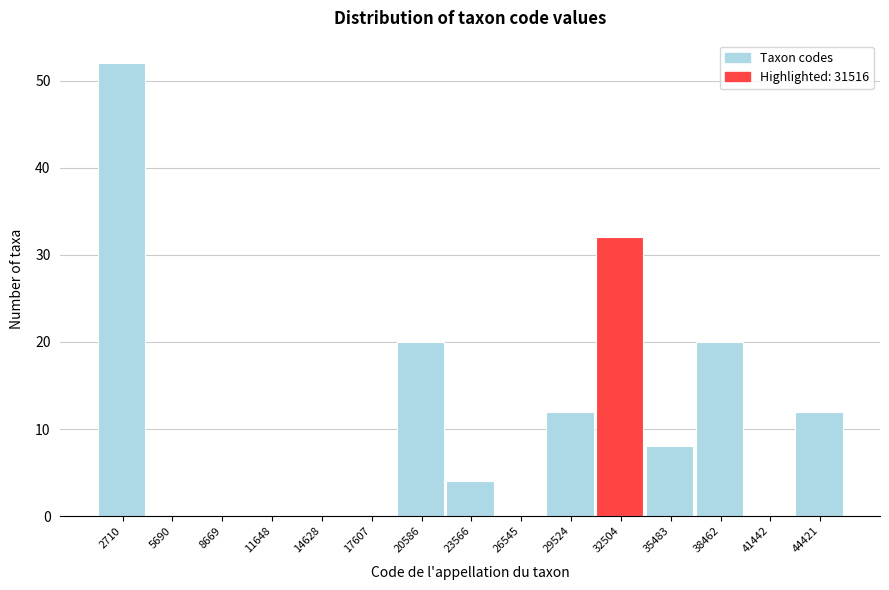

Reading left to right, list every bar in this chart as the range it spans on the x-axis followed by its height. Neither the bar edges nor the heights are printed on the chart, so give them approximately, as read against the axes.

1000 to 4000: 52
4000 to 7000: 0
7000 to 10000: 0
10000 to 13000: 0
13000 to 16000: 0
16000 to 19000: 0
19000 to 22000: 20
22000 to 25000: 4
25000 to 28000: 0
28000 to 31000: 12
31000 to 34000: 32
34000 to 37000: 8
37000 to 40000: 20
40000 to 43000: 0
43000 to 46000: 12